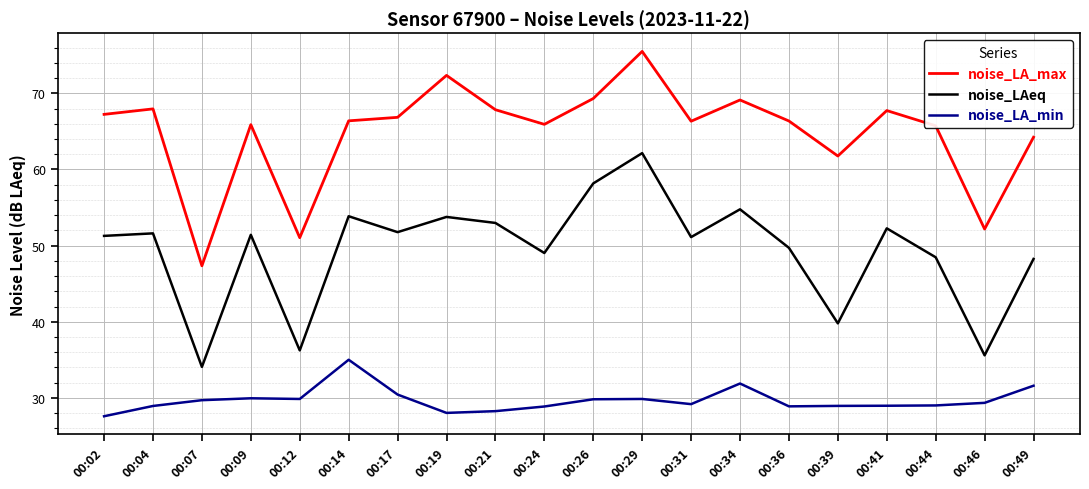

At how many categories does at least one series exceed 70?

2